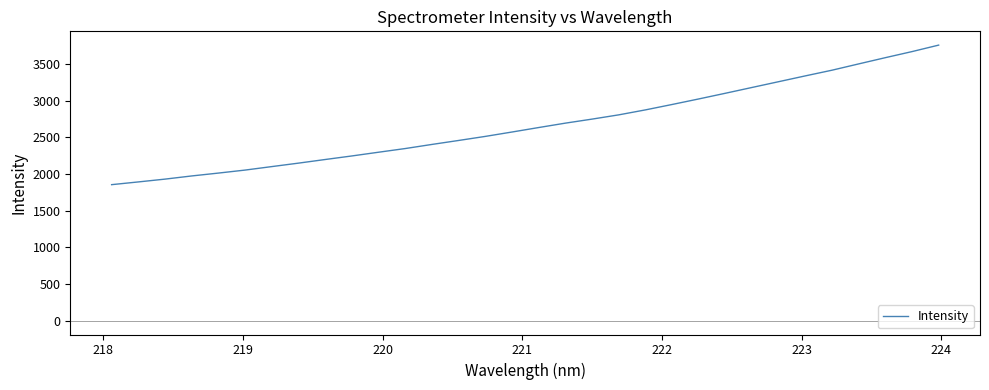

What is the difference between the maximum and minimum values?

1902.7